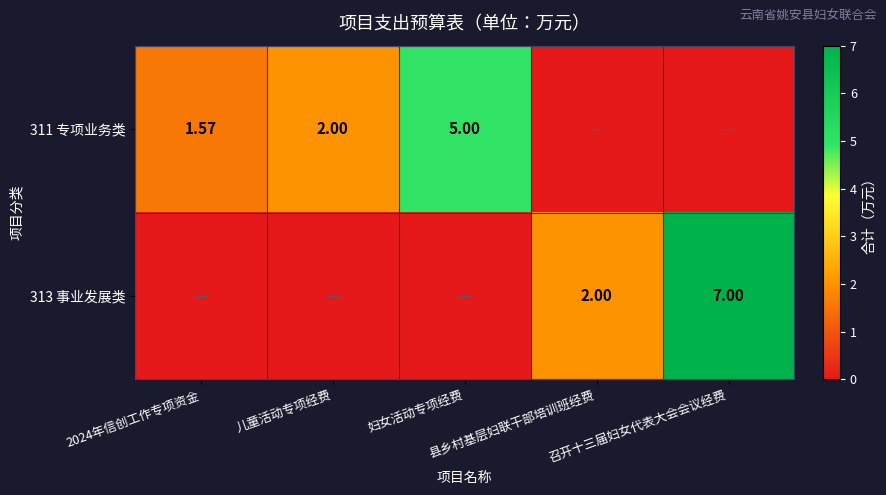

At how many categories does at least one series exceed 0?

5